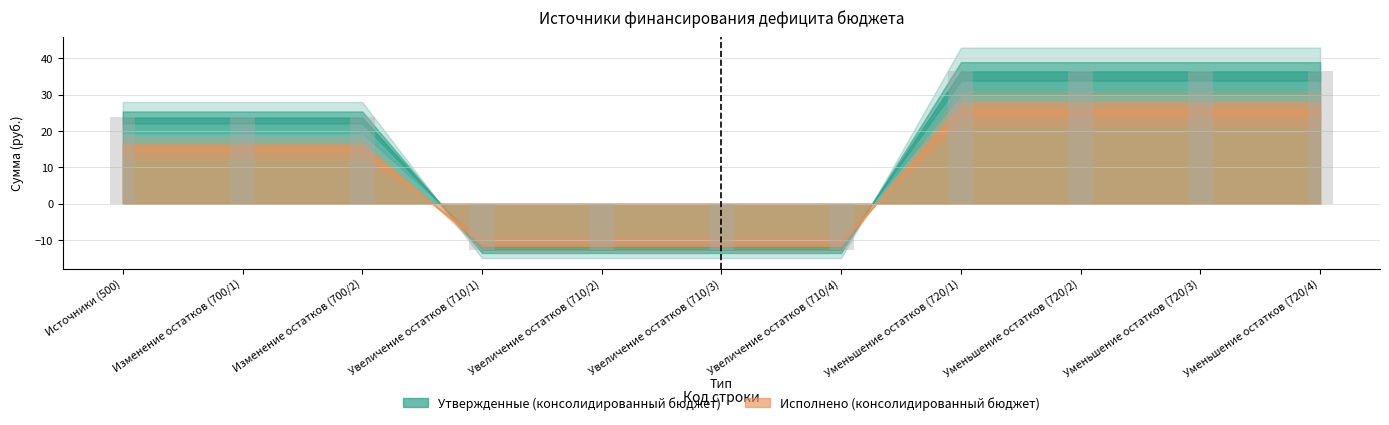

Reading left to right, what are all the values shown in this chart?

Источники (500)=23.7	Изменение остатков (700/1)=23.7	Изменение остатков (700/2)=23.7	Увеличение остатков (710/1)=-12.7	Увеличение остатков (710/2)=-12.7	Увеличение остатков (710/3)=-12.7	Увеличение остатков (710/4)=-12.7	Уменьшение остатков (720/1)=36.4	Уменьшение остатков (720/2)=36.4	Уменьшение остатков (720/3)=36.4	Уменьшение остатков (720/4)=36.4